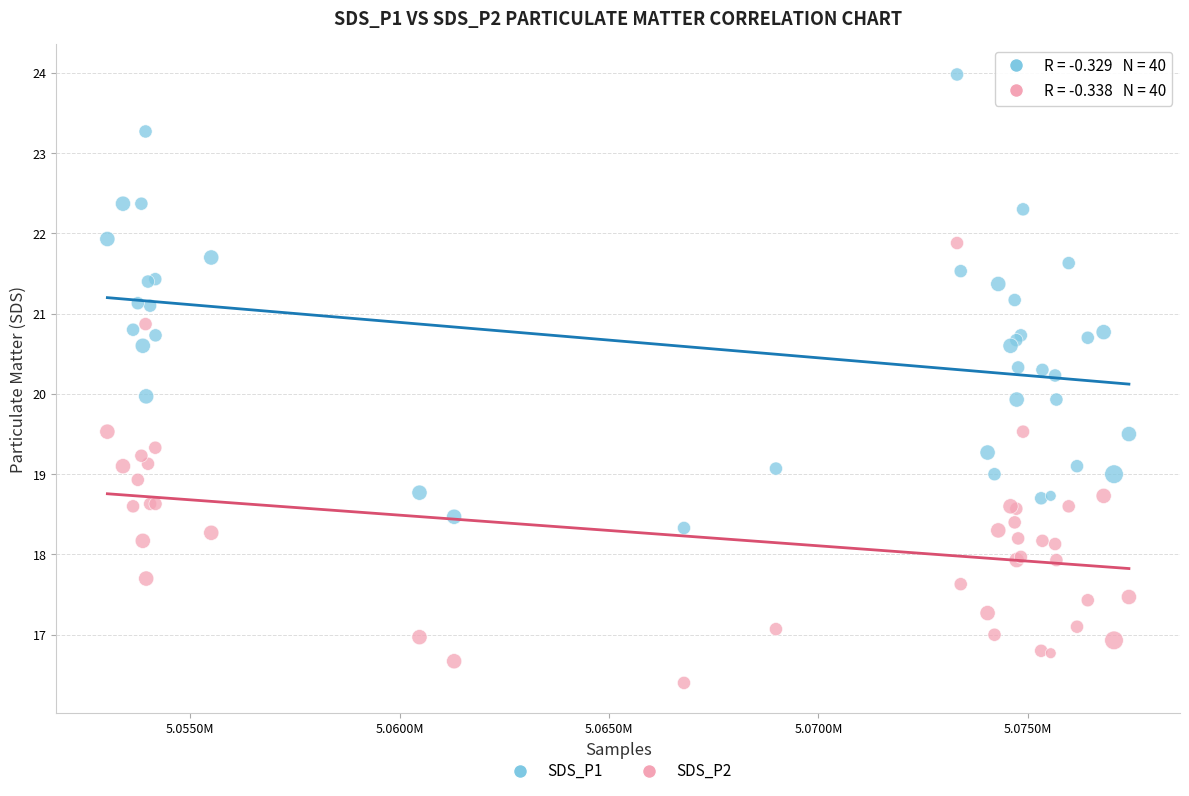

What is the X range (max minus min) for the scatter plot?

24386.0